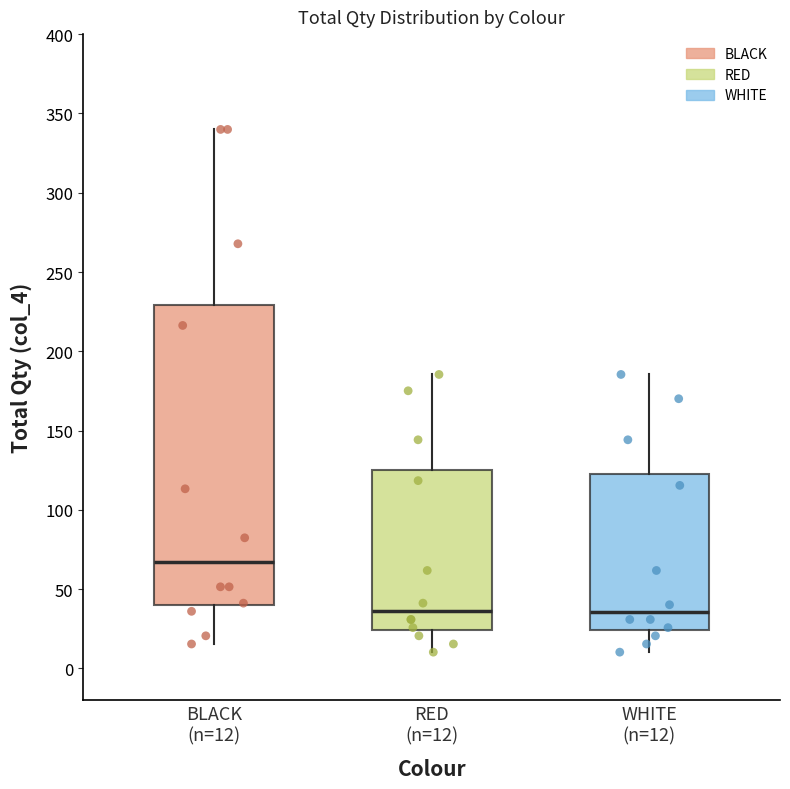

Reading left to right, transcribe this box plot: for each box, give where its median line is, the range the box spans, and where its two whiskers end, as read against the y-axis. The values are not printed on the chart, so give them approximately, as read against the axis.

BLACK (n=12): median 65, box 40 to 230, whiskers 15 to 340
RED (n=12): median 35, box 25 to 125, whiskers 10 to 185
WHITE (n=12): median 35, box 25 to 125, whiskers 10 to 185